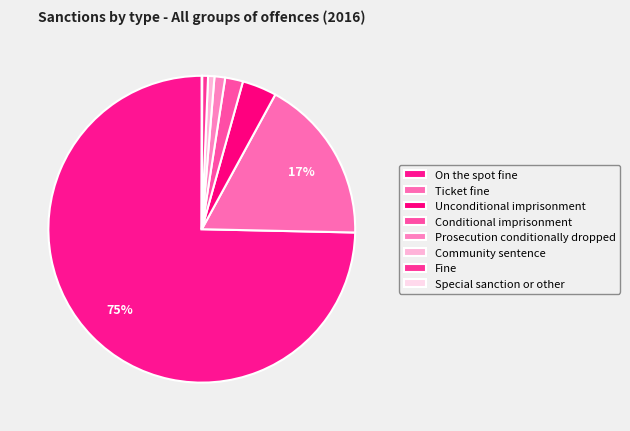

Is there a majority slice in this chart?

Yes